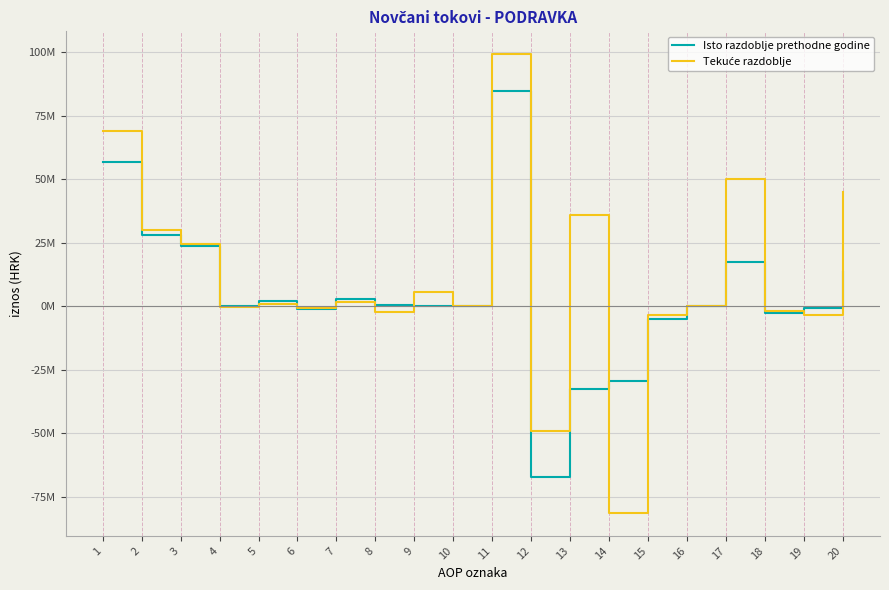

Does the chart have visible grid lines?

Yes